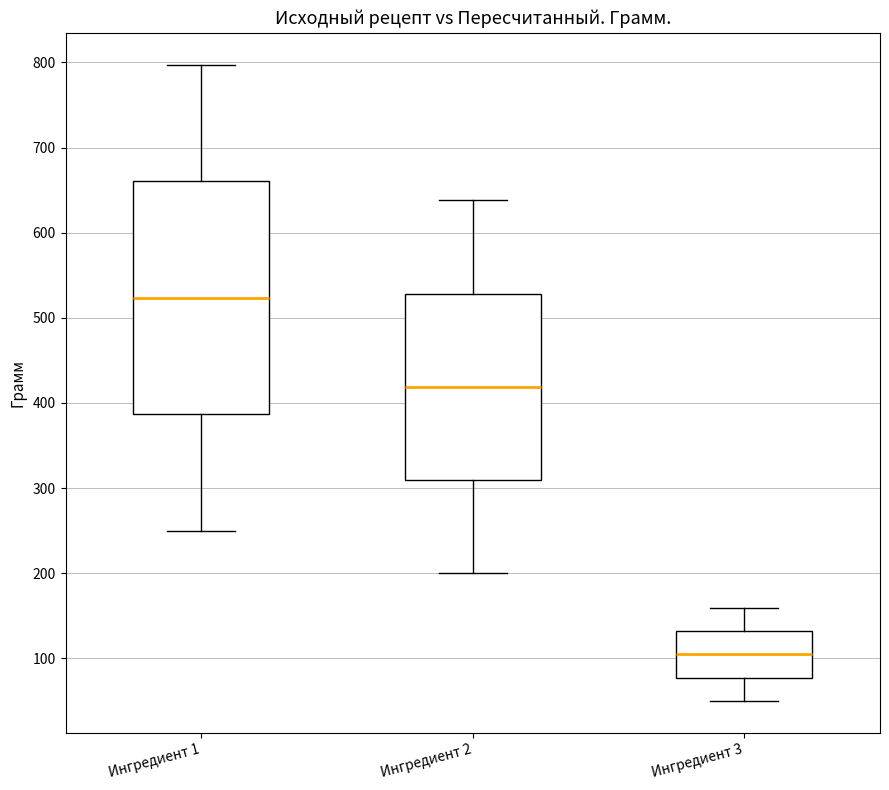

Reading left to right, read every box against the y-axis: the position of its median line, the range the box covers, and the ends of its whiskers. The values are not printed on the chart, so give them approximately, as read against the axis.

Ингредиент 1: median 520, box 390 to 660, whiskers 250 to 800
Ингредиент 2: median 420, box 310 to 530, whiskers 200 to 640
Ингредиент 3: median 100, box 80 to 130, whiskers 50 to 160